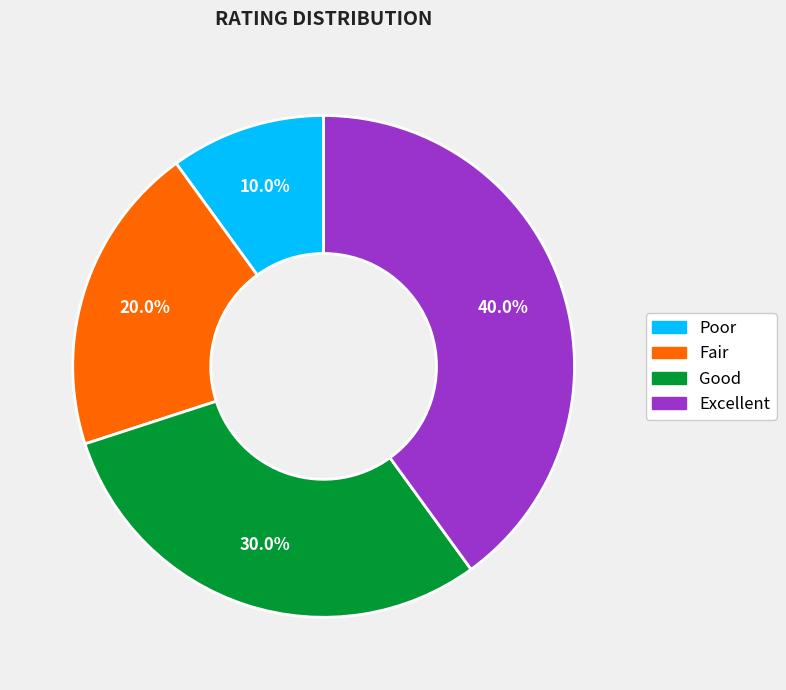

Rank the categories by value from highest to lowest.

Excellent, Good, Fair, Poor